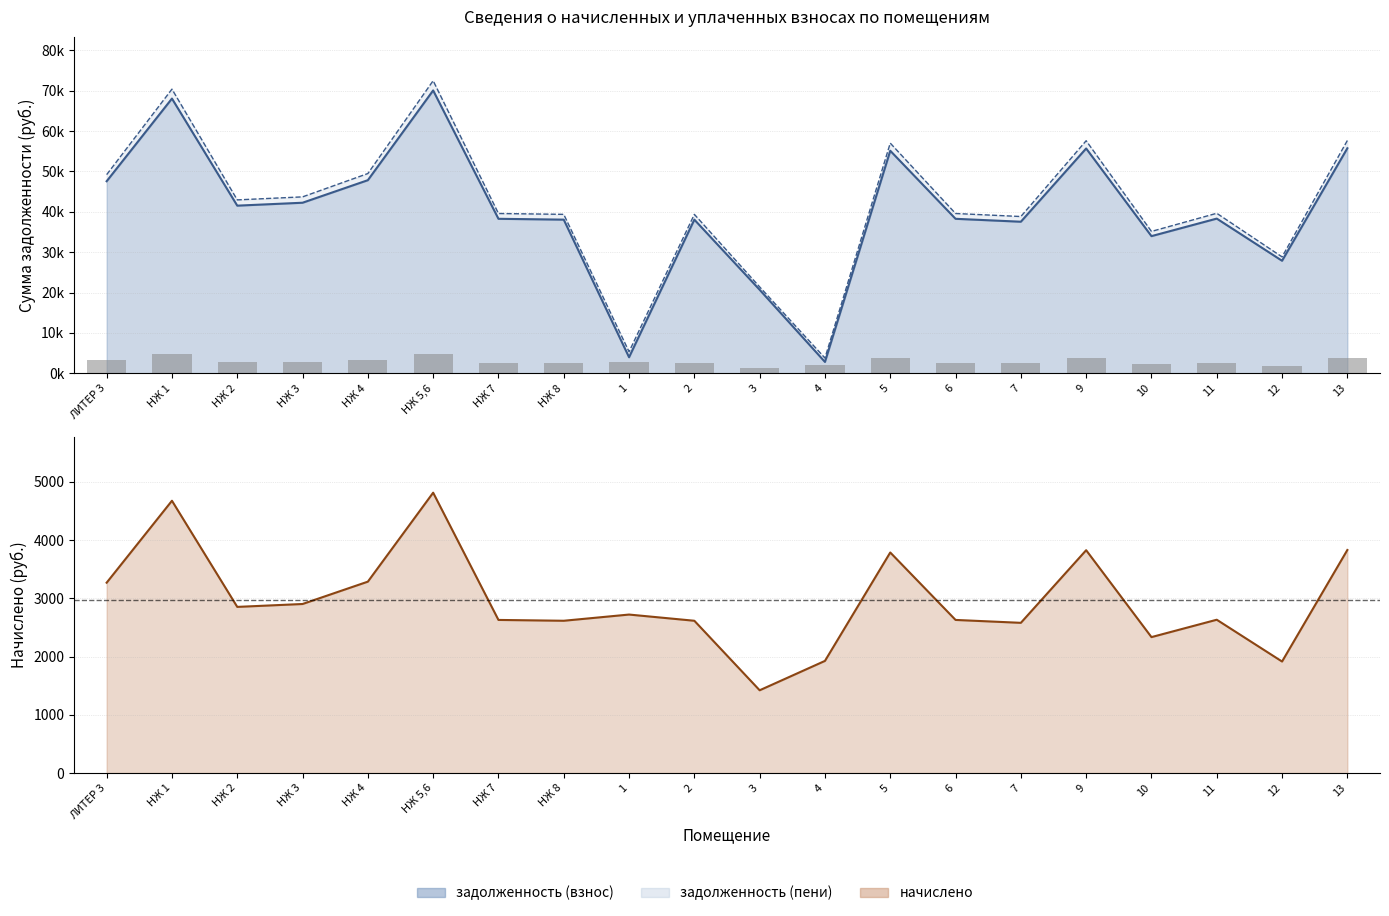

True or false: the data shows 4191.8 at 10.

False